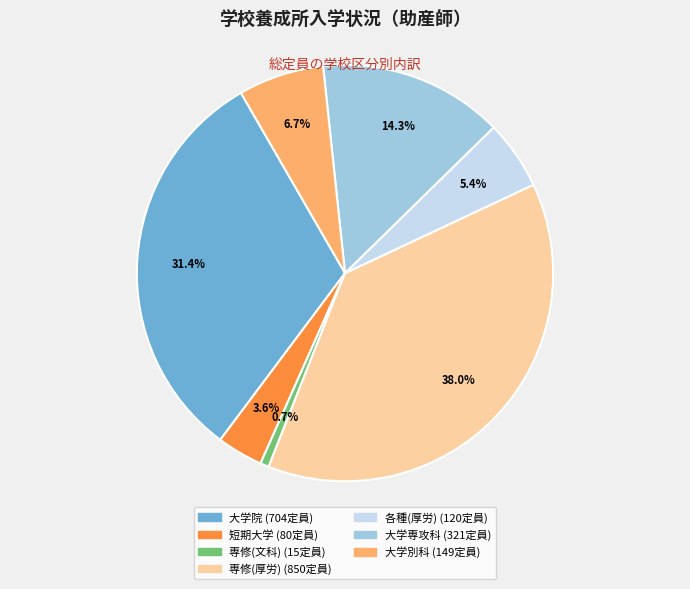

Is there any slice that represents more than half of the pie?

No